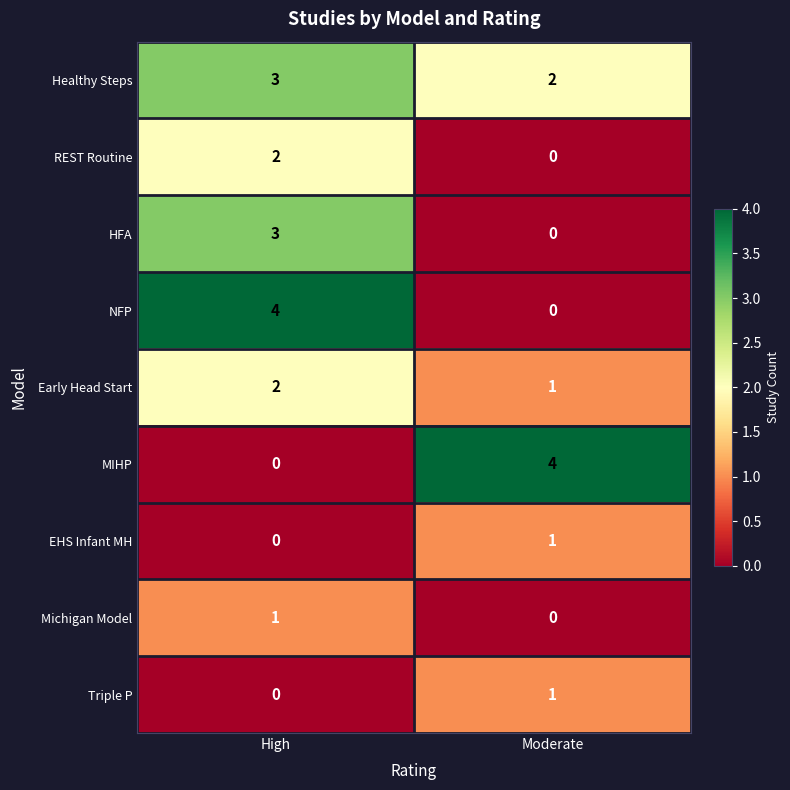

What is the sum of the HFA values at Moderate and High?

3